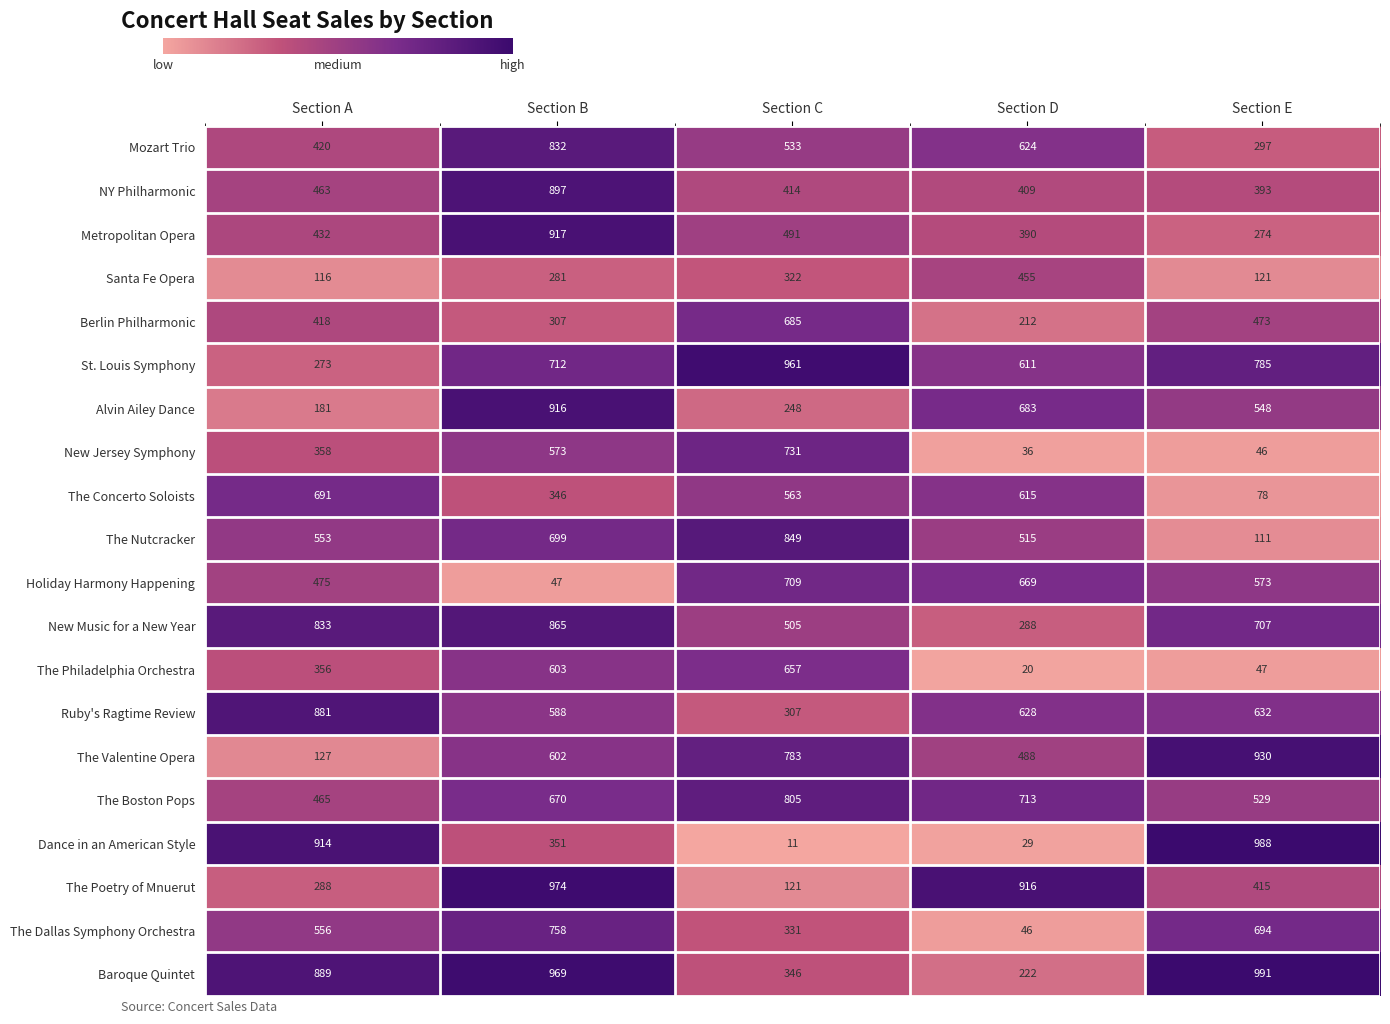

At which category is the sum across all series the highest?

Section B